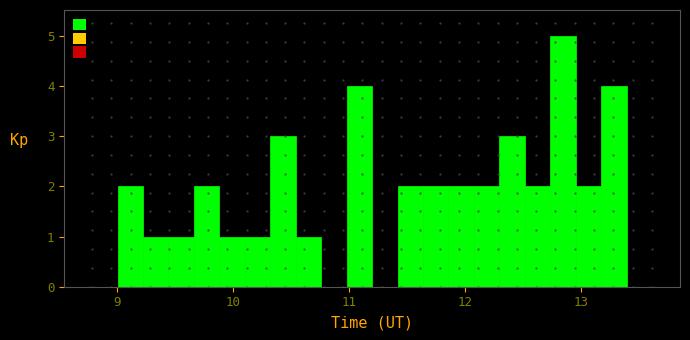

Around what value on the x-axis is the tallest bar? Give the approximate position of its centre, as read against the axis.

12.8